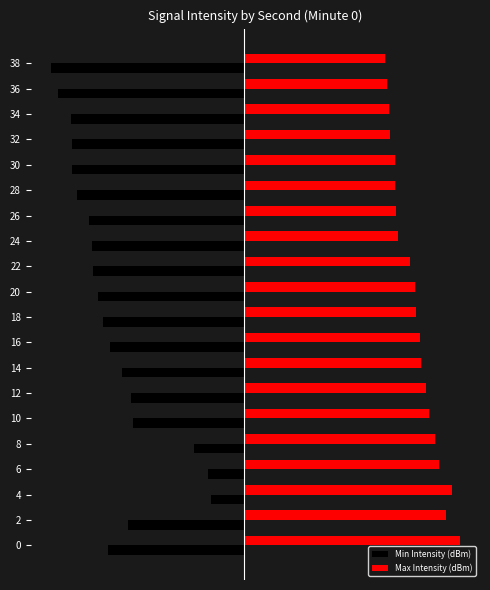

What are all the series names shown in the legend?

Min Intensity (dBm), Max Intensity (dBm)